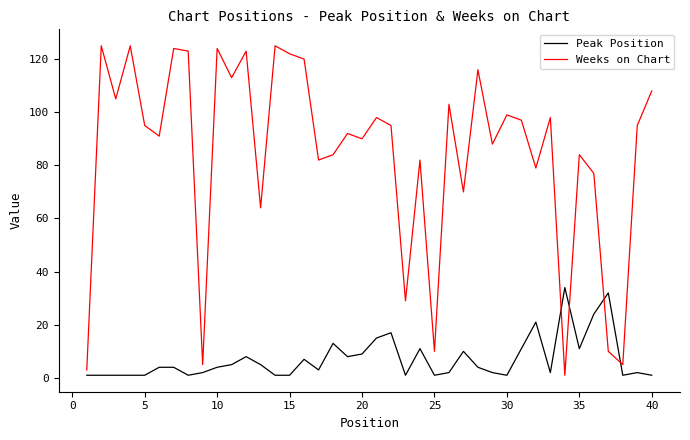

Which series has the widest spread of values?

Weeks on Chart